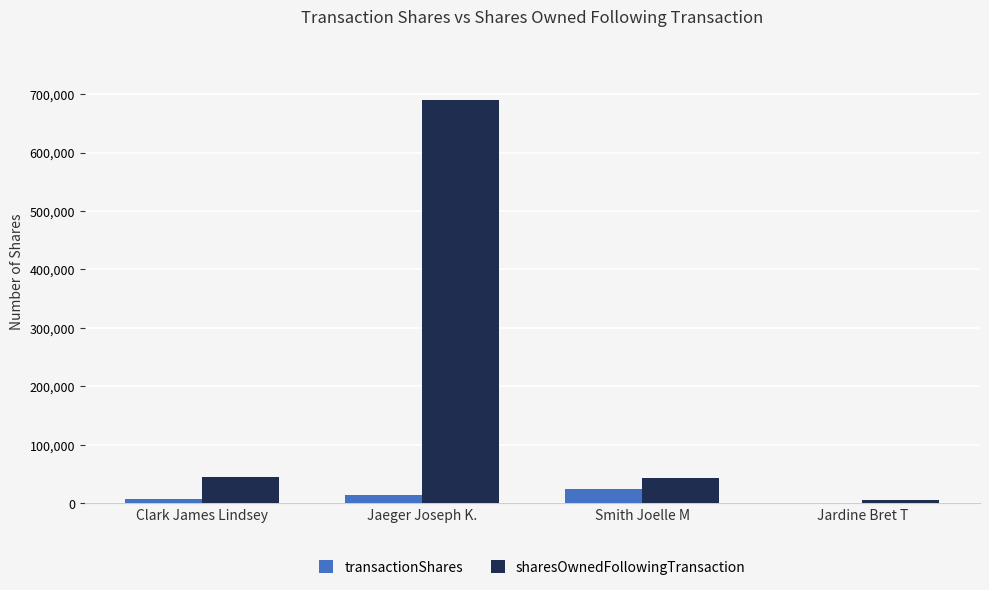

What is the greatest value displayed?

690080